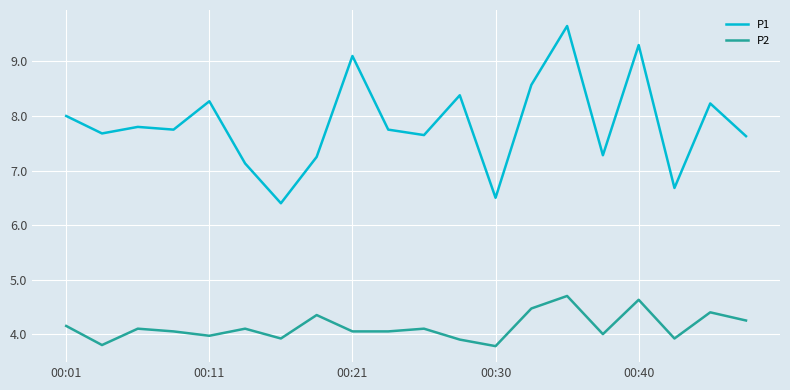

Does the chart display data point markers on the line(s)?

No